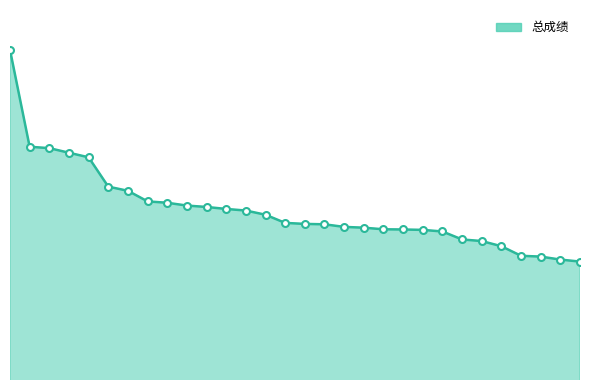

Does the chart display data point markers on the line(s)?

No